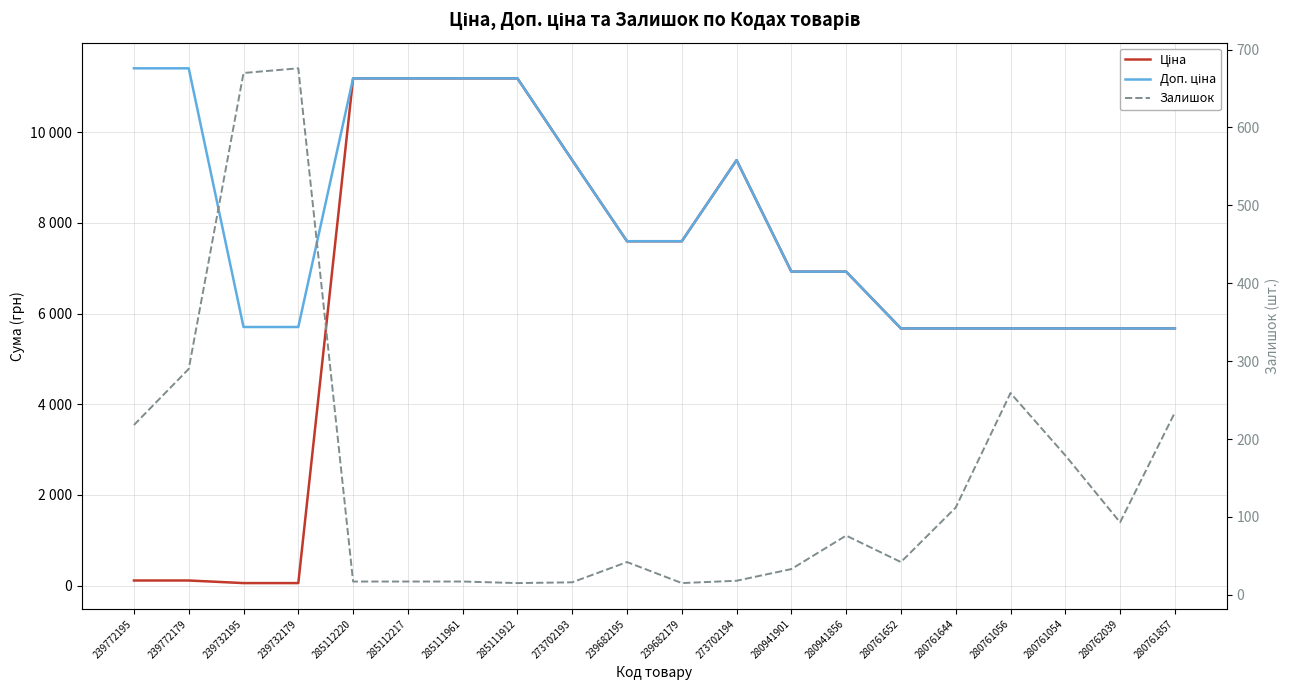

Between 239772179 and 285111912, which is larger?

285111912